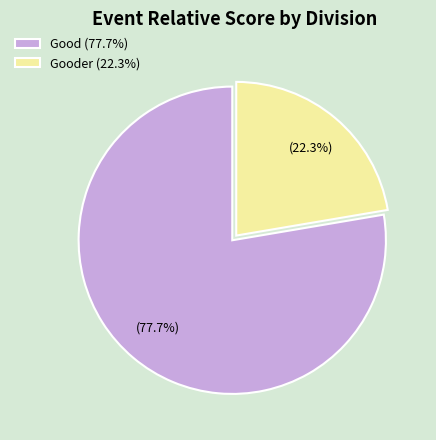

Does any single category account for the majority?

Yes